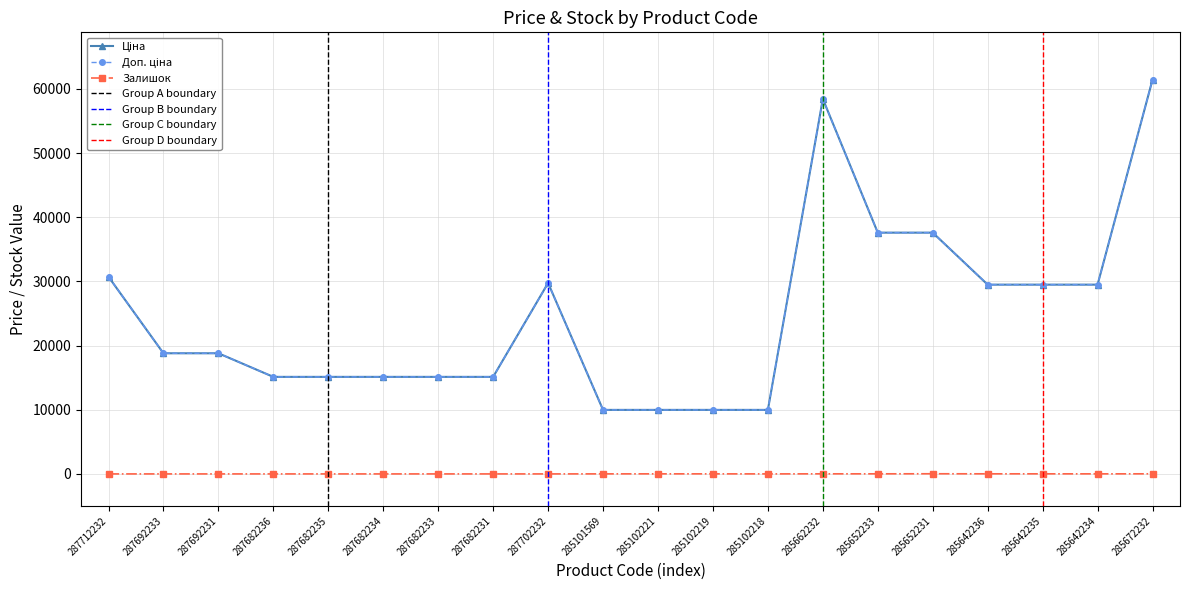

True or false: Залишок and Ціна intersect in this chart.

False